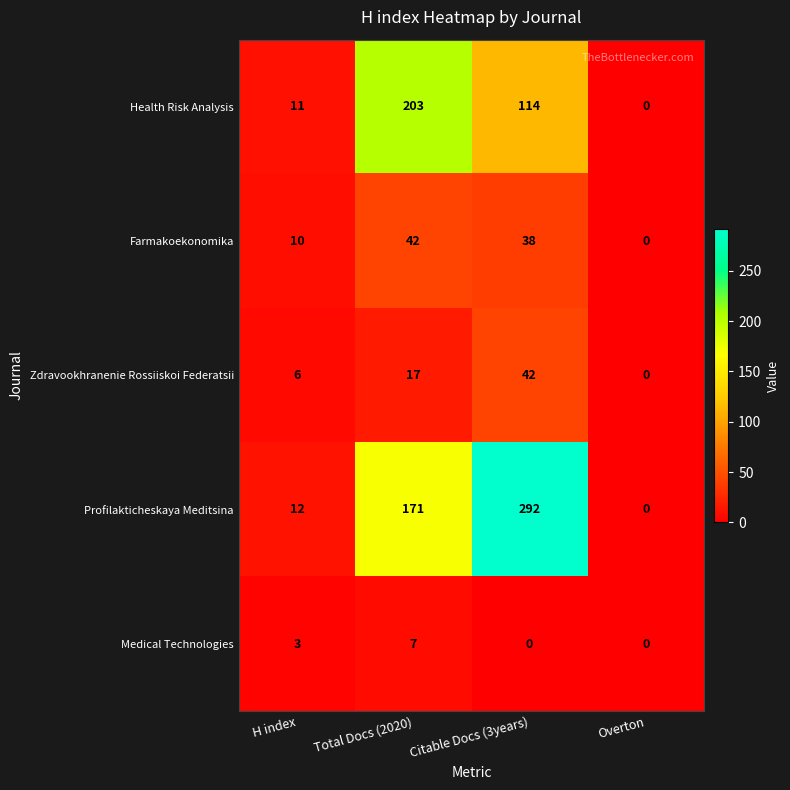

Count the number of categories in the chart.

4